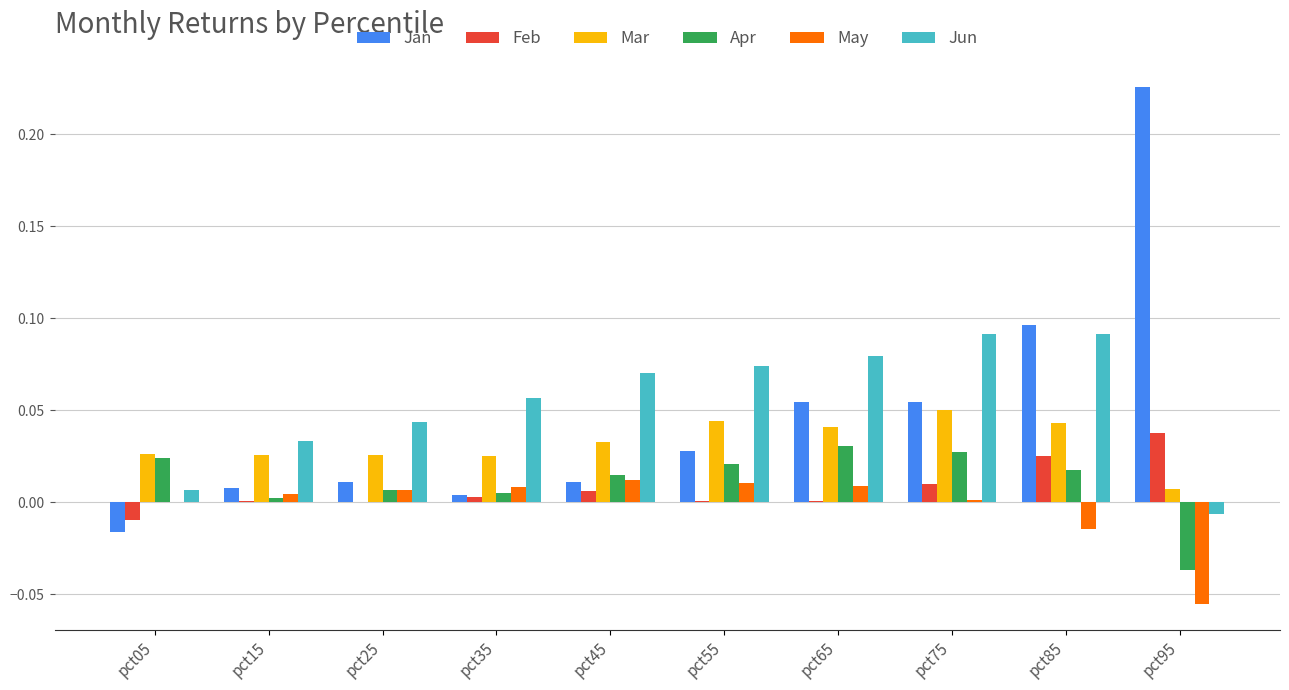

Between pct05 and pct45, which series saw the biggest shift?

Jun